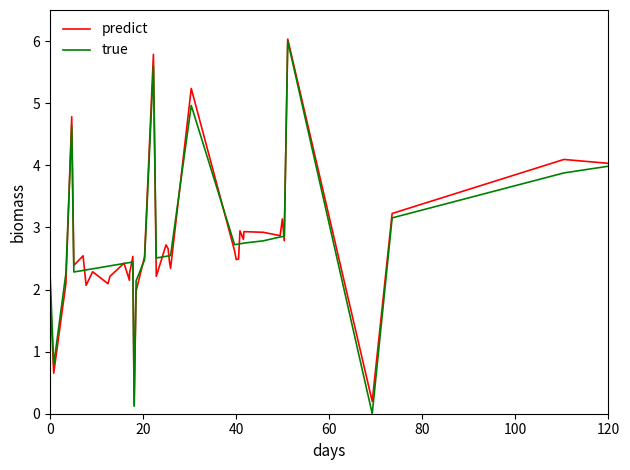

In predict, how many points are lower than both neighbors (excluding endpoints)?

13